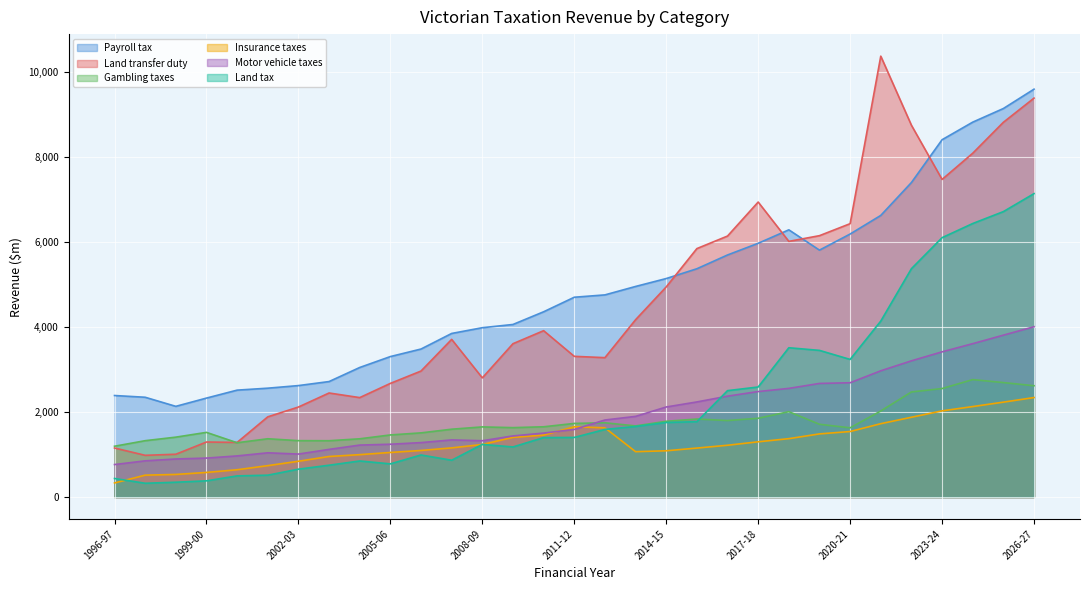

In Motor vehicle taxes, how many points are higher than both neighbors (excluding endpoints)?

2